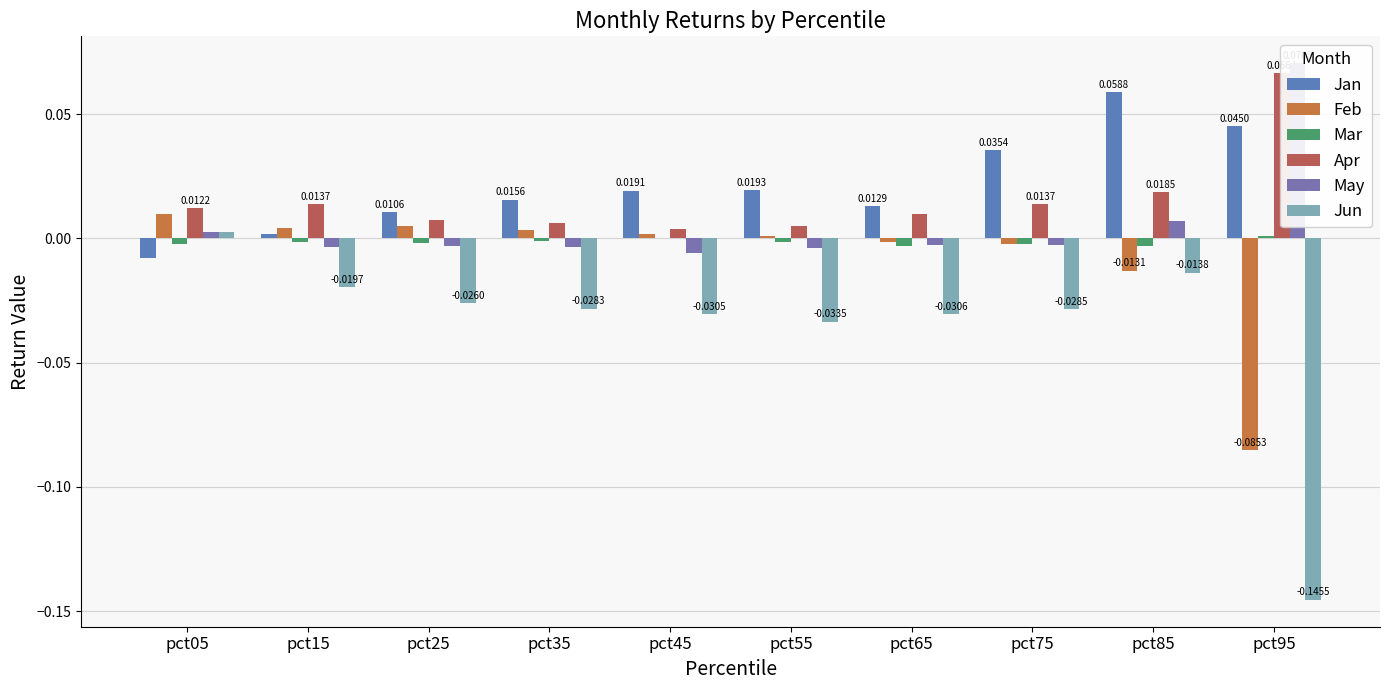

How many data points in Feb are above 0?

6